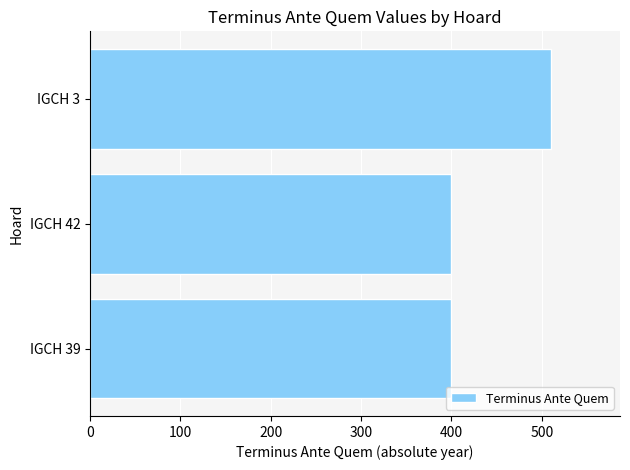

What is the greatest value displayed?

510